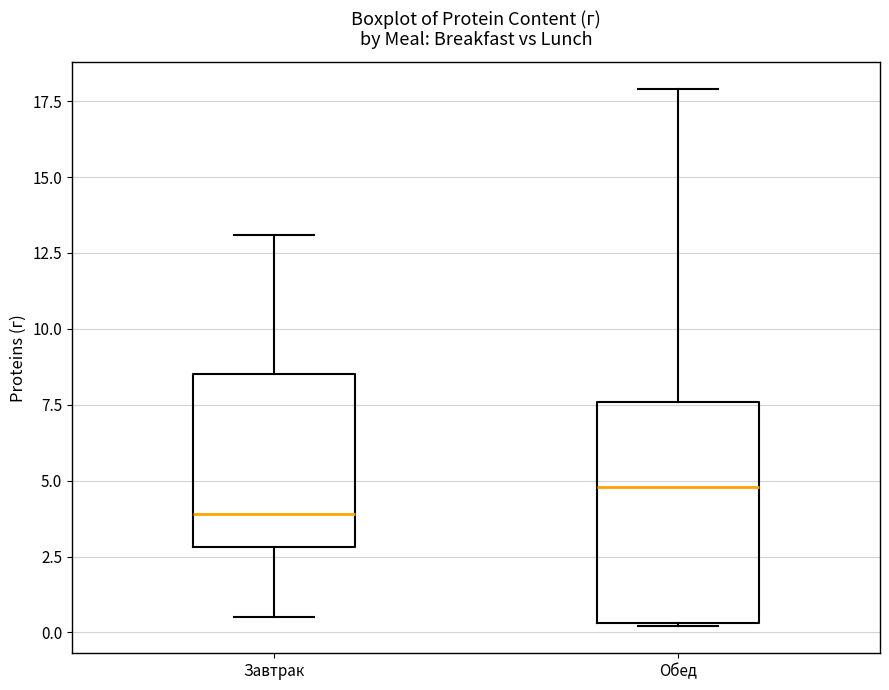

Where is the lower edge of the box for Завтрак on the y-axis? The values are not printed on the chart, so give them approximately, as read against the axis.

3.0